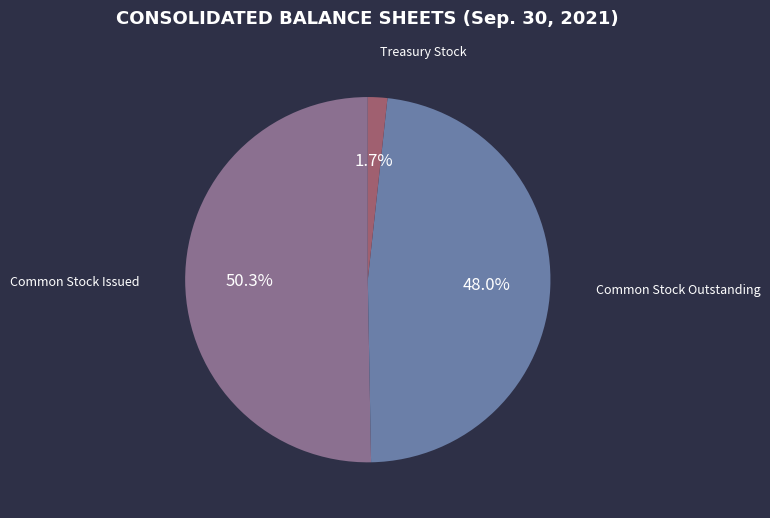

Does any single category account for the majority?

Yes